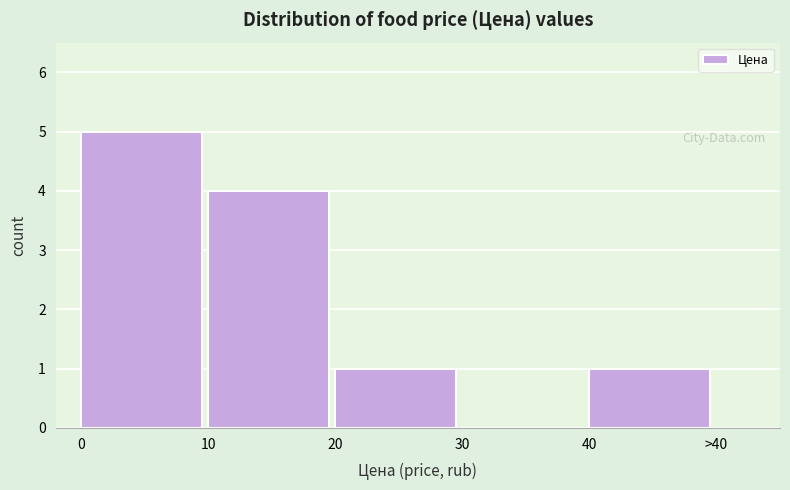

Reading right to left, extract all data points from this chart.

40=1	30=0	20=1	10=4	0=5